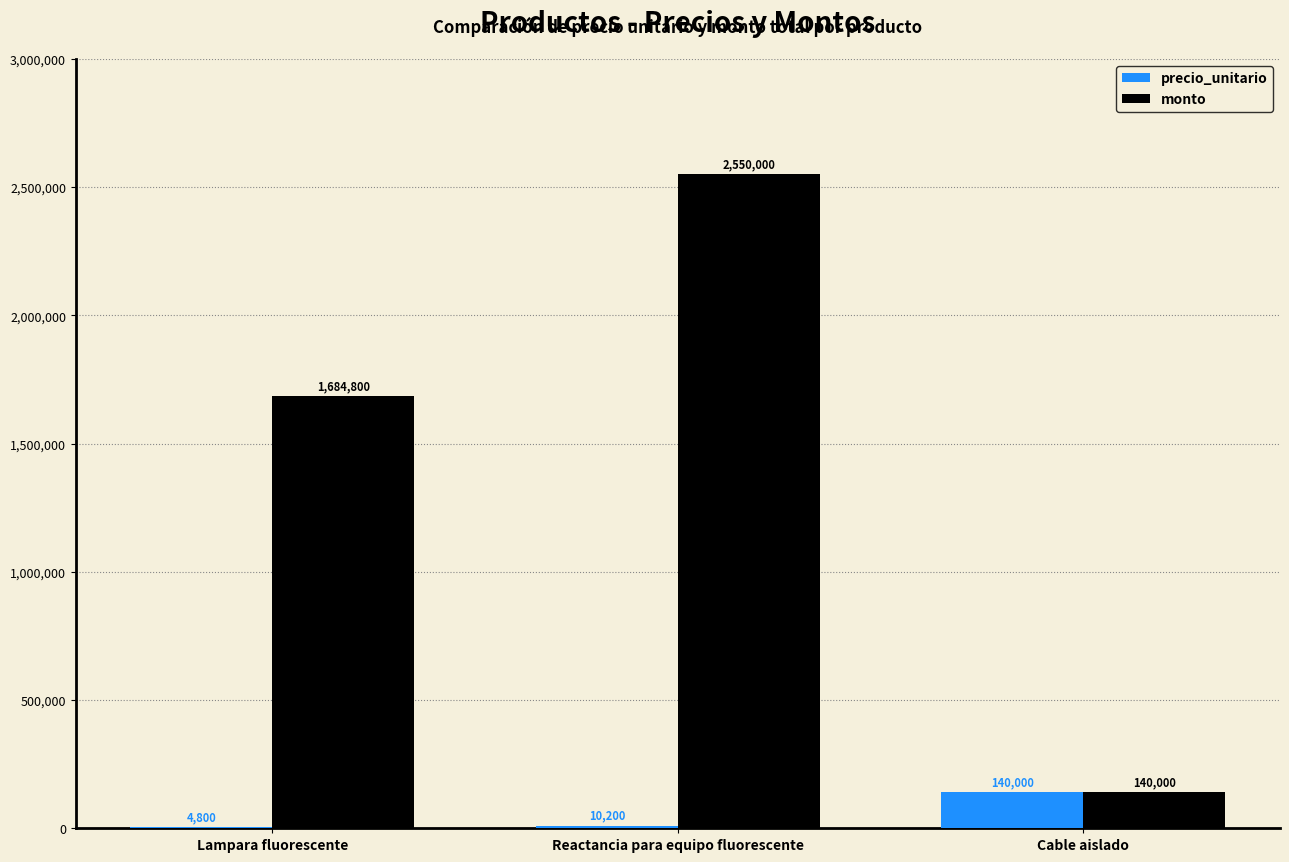

What is the approximate value of precio_unitario at Reactancia para equipo fluorescente, to the nearest 10?

10200